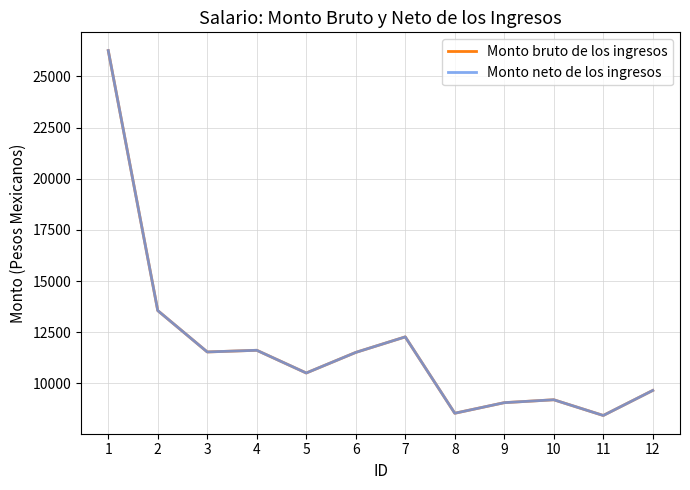

Is it true that Monto bruto de los ingresos equals 23687 at 2?

False